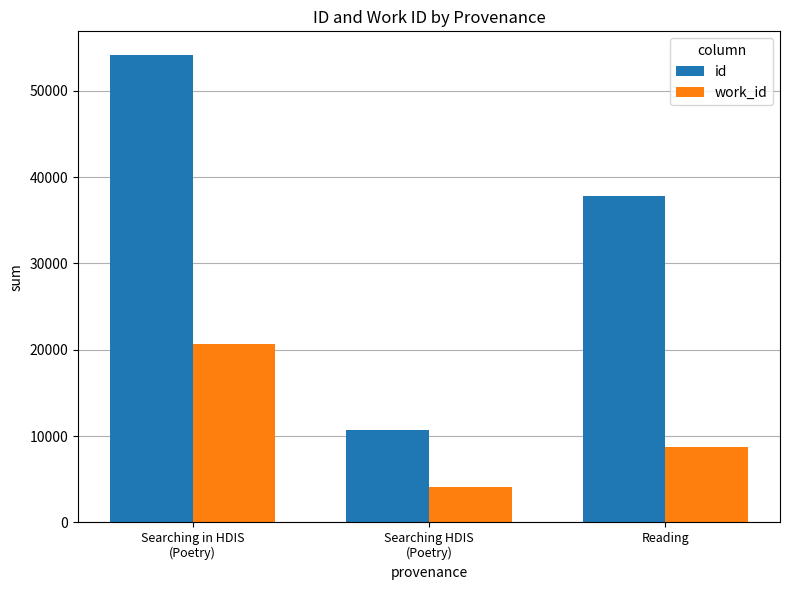

Which series has the largest range (max minus min)?

id